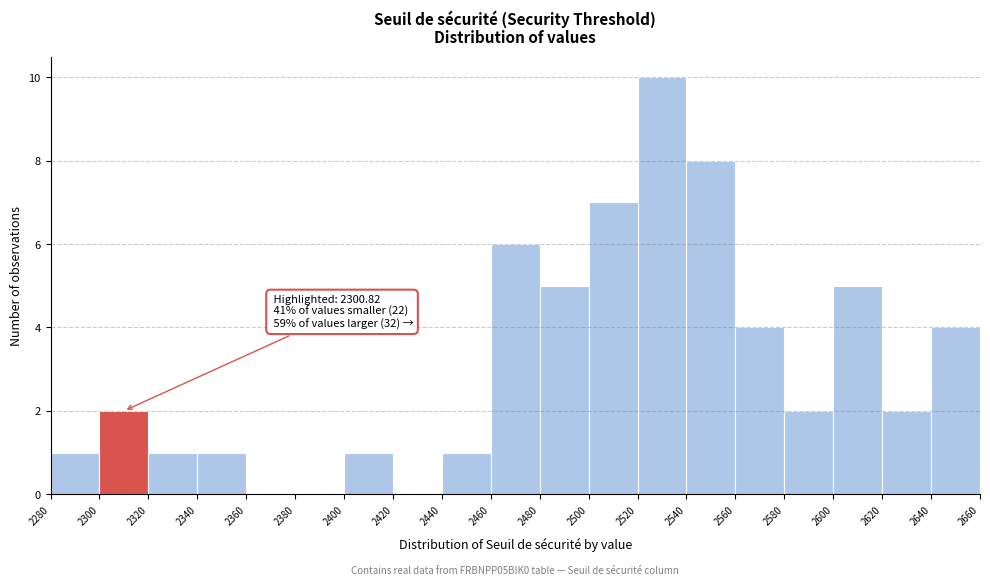

Which range on the x-axis has the tallest bar?

2520 to 2540